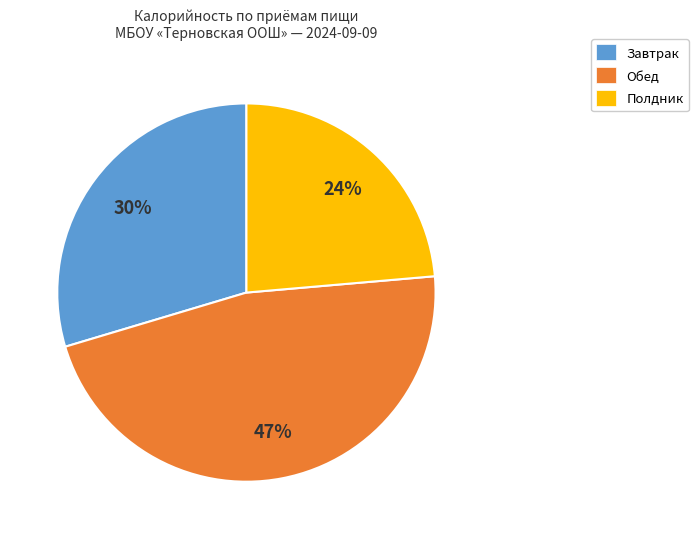

How many segments does this pie chart have?

3